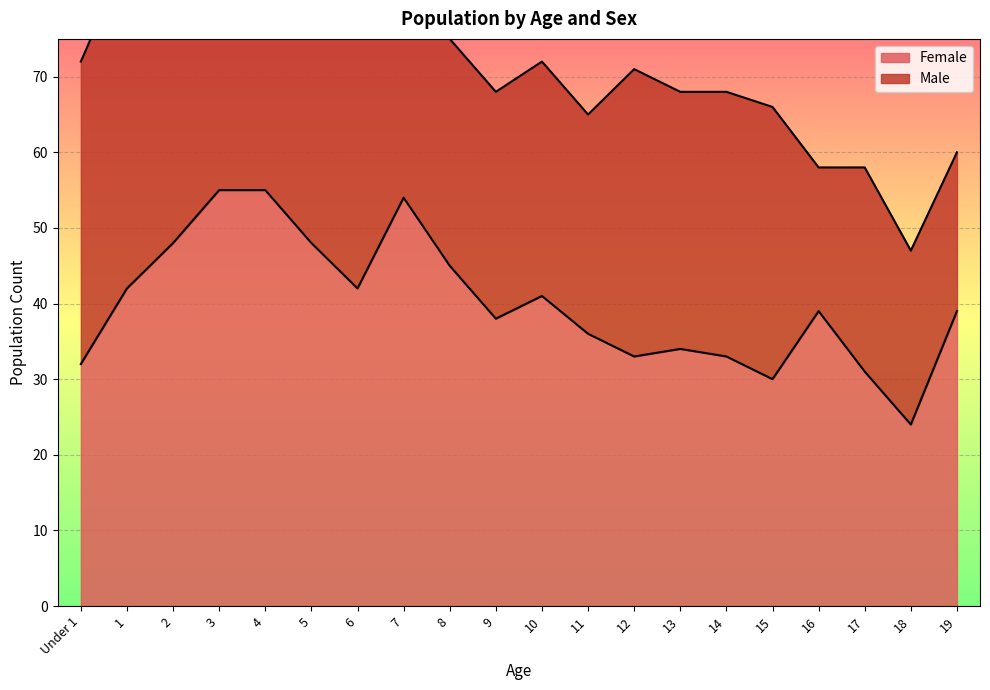

What is the label of the 3rd point from the left?

2